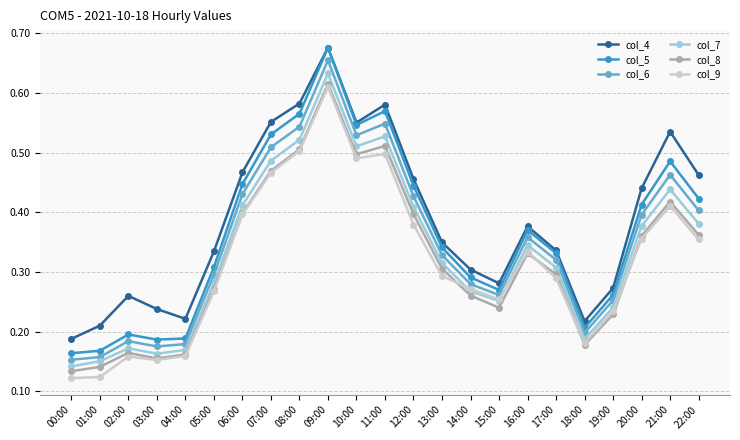

What is the label of the 19th point from the left?

18:00